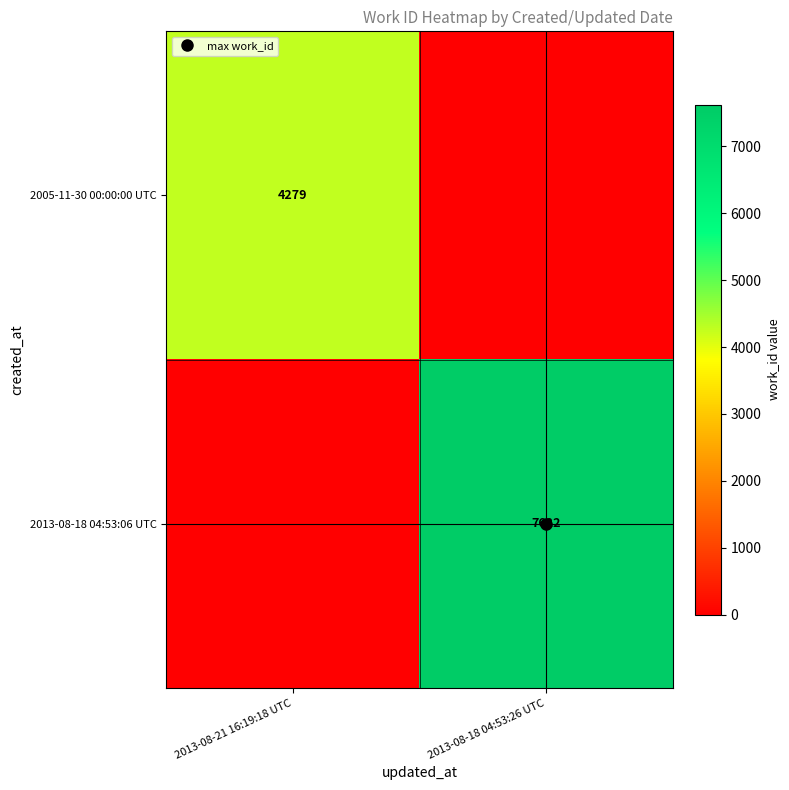

At 2013-08-21 16:19:18 UTC, list the series in order from smallest to largest.

2013-08-18 04:53:06 UTC, 2005-11-30 00:00:00 UTC